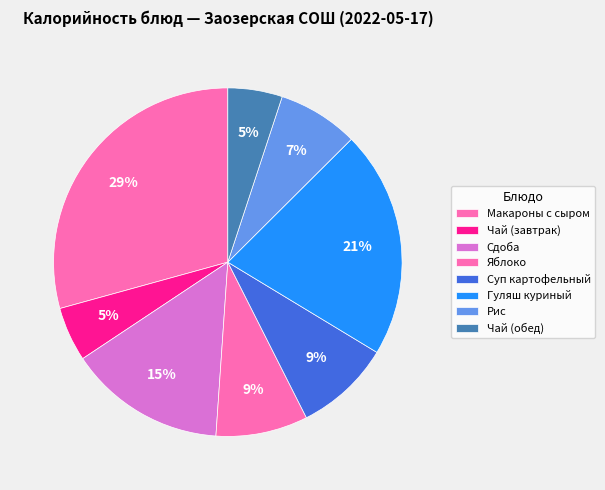

Does Гуляш куриный account for over 50% of the chart?

No